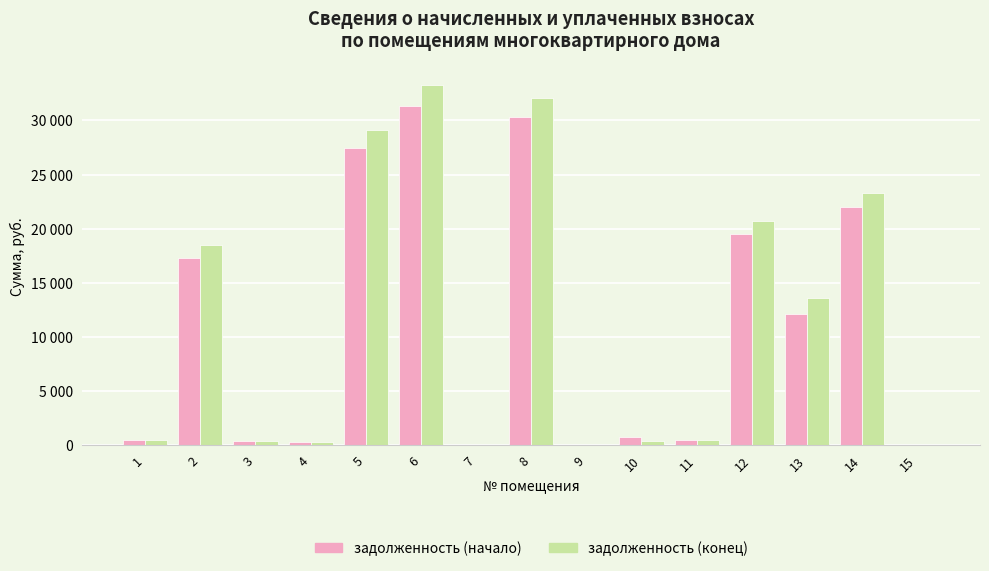

Are the bars grouped side by side (vs. stacked)?

Yes